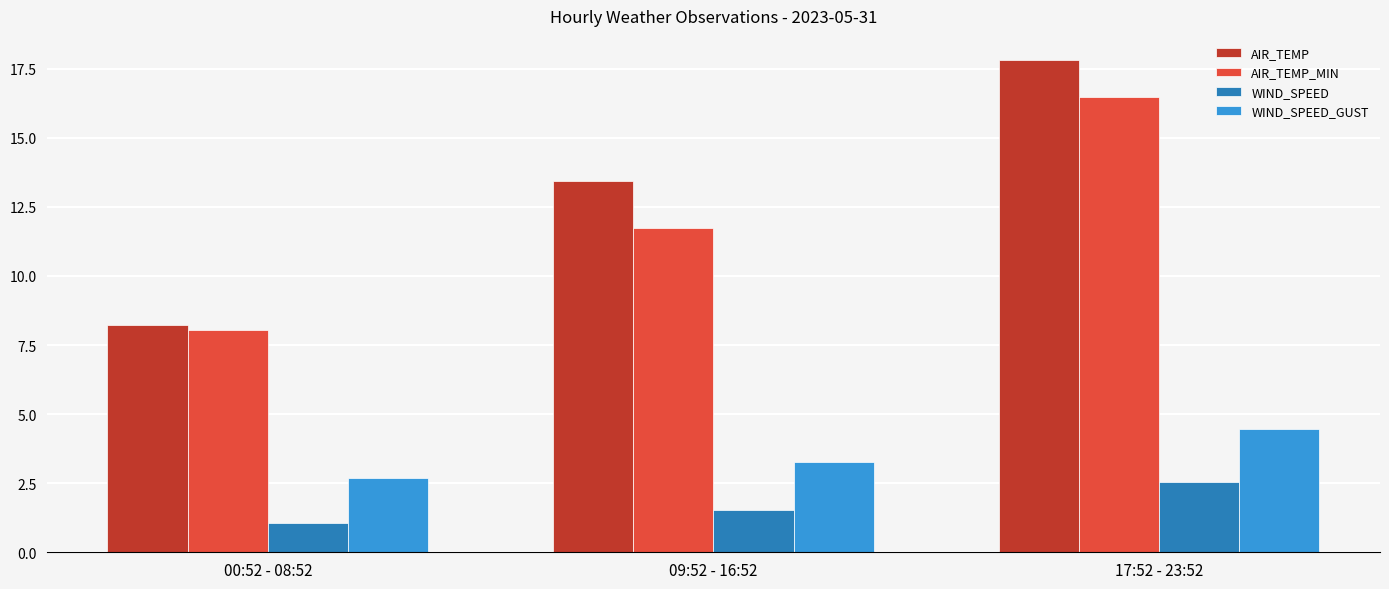

At 17:52 - 23:52, list the series in order from smallest to largest.

WIND_SPEED, WIND_SPEED_GUST, AIR_TEMP_MIN, AIR_TEMP